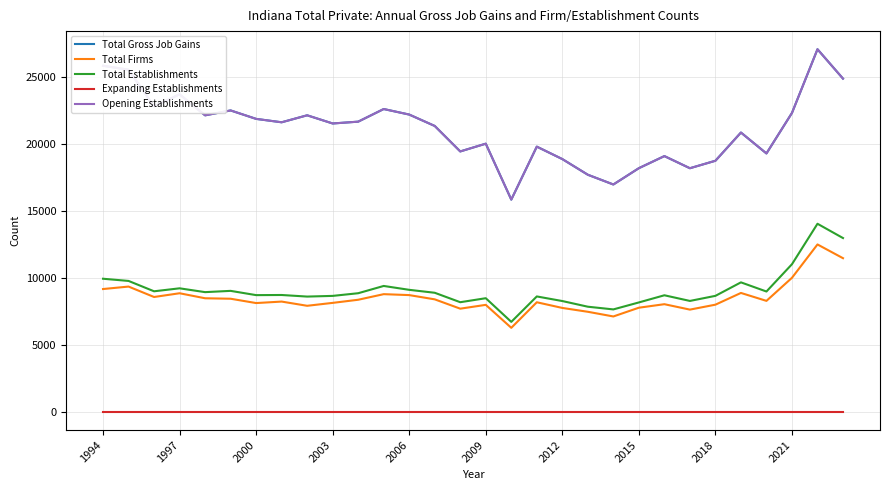

Does the chart have visible grid lines?

Yes